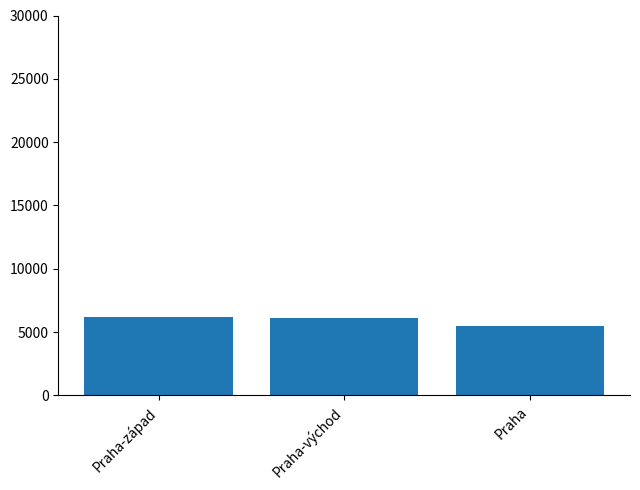

What position from the left is Praha?

3